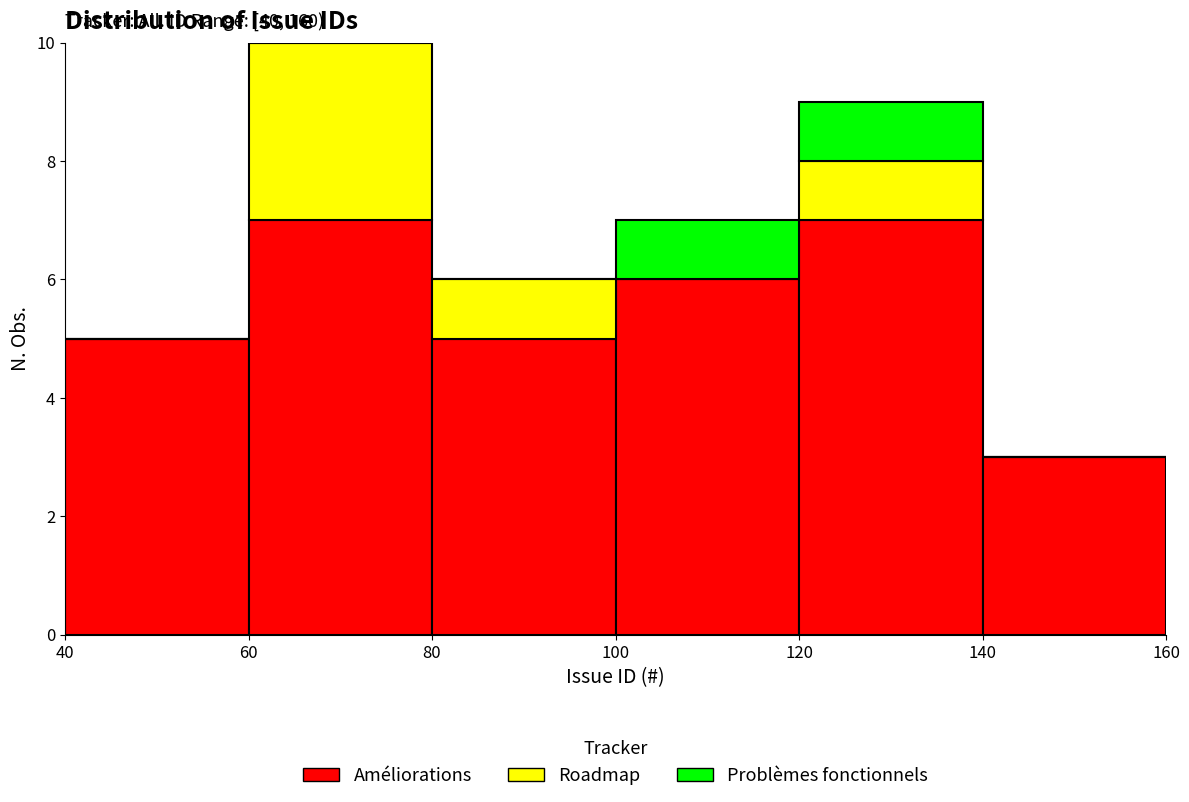

Which range on the x-axis has the tallest stacked bar (by total height)?

60 to 80